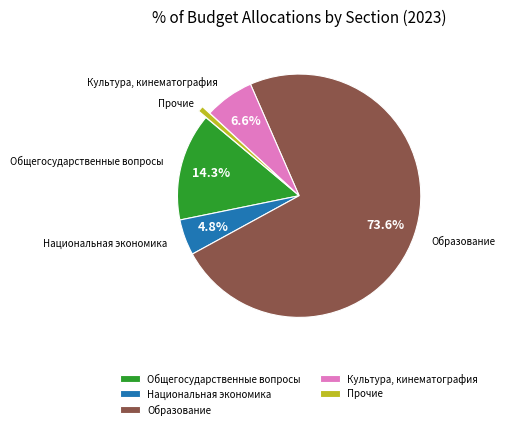

Which slice represents more than half of the pie?

Образование